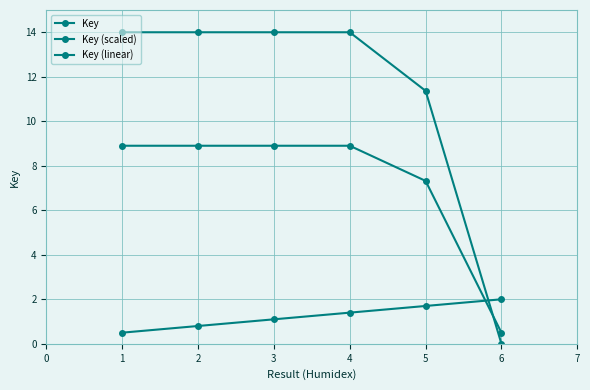

What is the difference between the maximum and second lowest values in the Key (scaled) series?

1.6